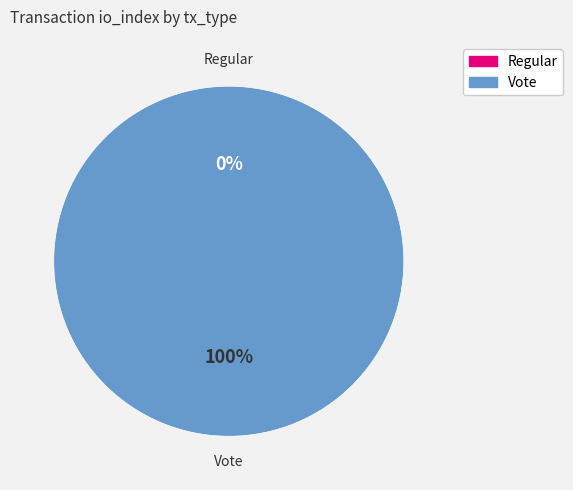

What percentage do Vote and Regular together represent?

100.0%